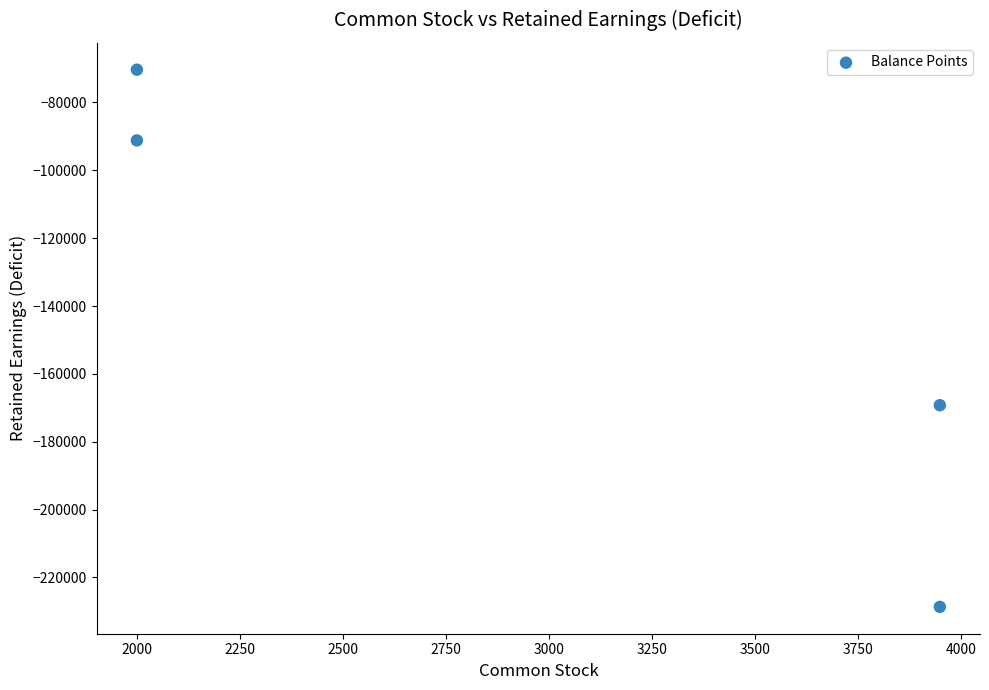

What is the range of Y values (max minus min)?

158351